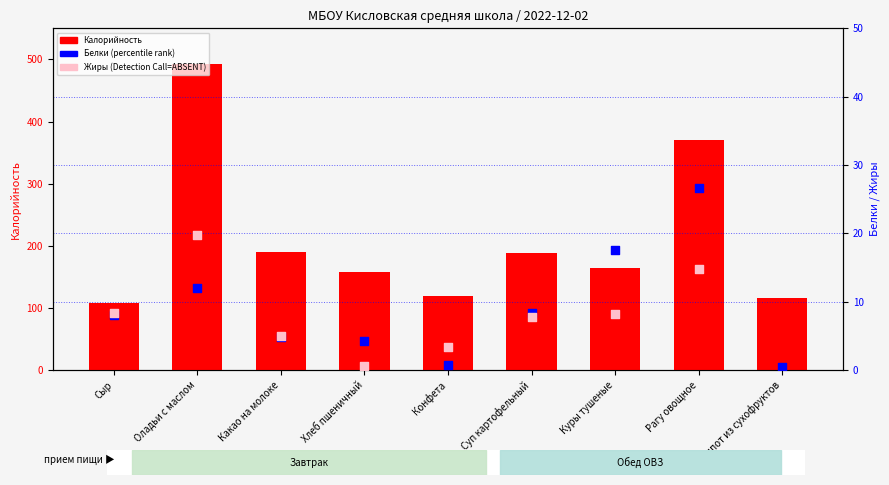

What is the total value across all series at Куры тушеные?

190.0